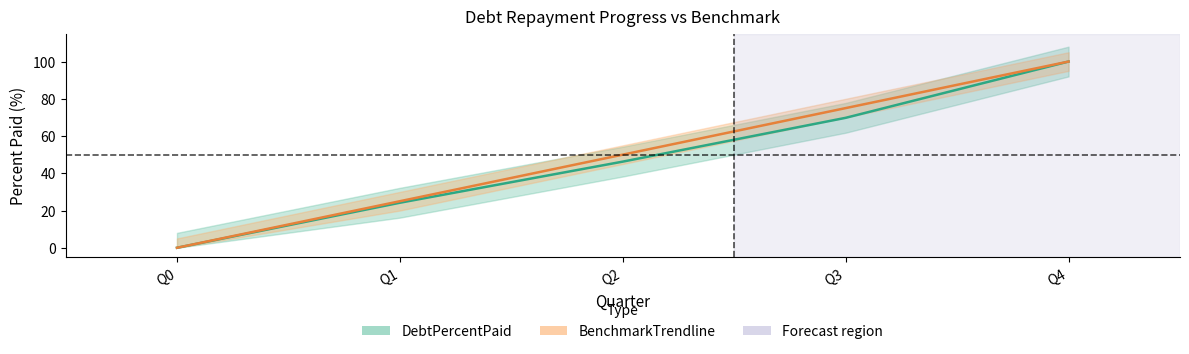

What is the value of the BenchmarkTrendline point at the 2nd from the left?

25.0